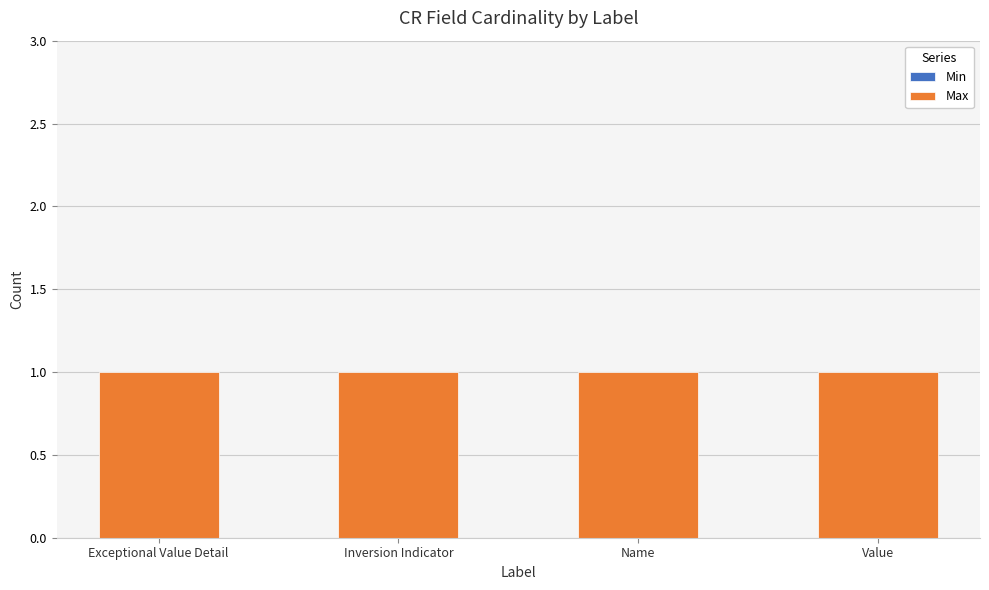

Reading left to right, what are all the values shown in this chart?

Min: 0	0	0	0
Max: 1	1	1	1